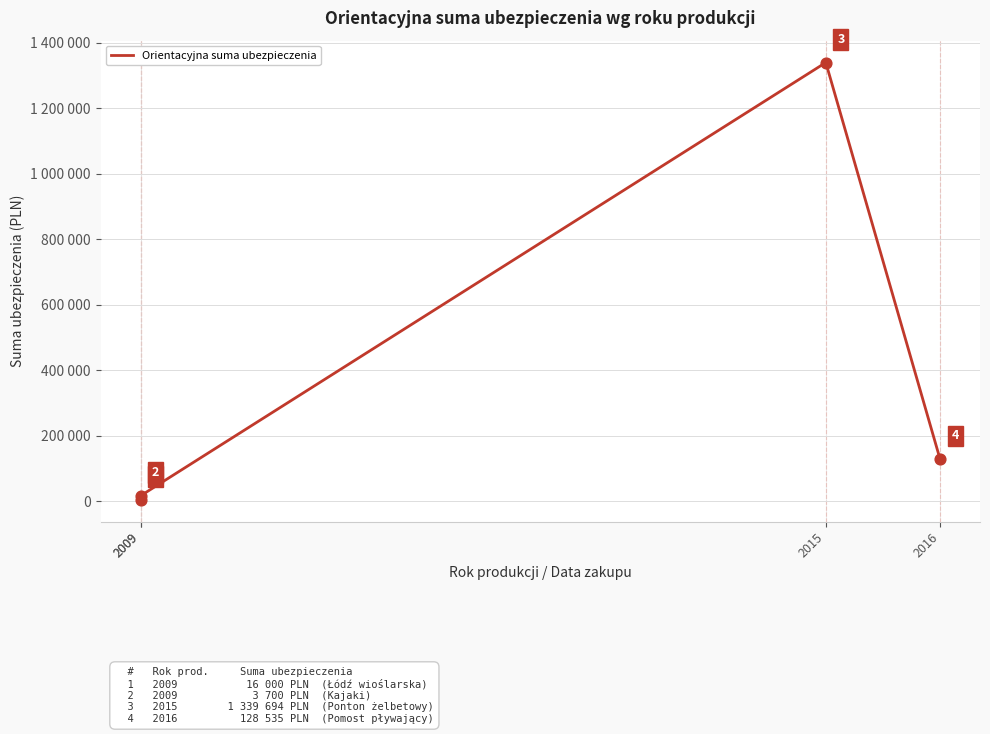

Which has a higher value, 2015 or 2016?

2015